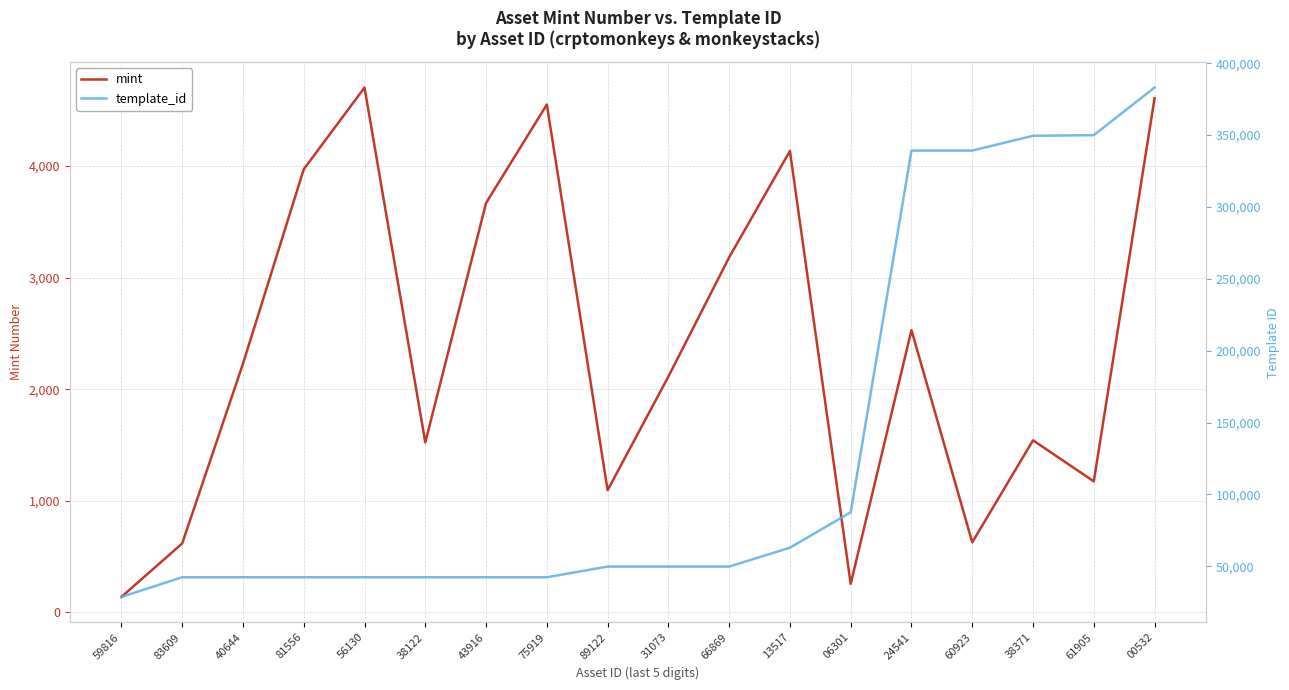

Rank the categories by template_id value from lowest to highest.

59816, 83609, 40644, 81556, 56130, 38122, 43916, 75919, 89122, 31073, 66869, 13517, 06301, 24541, 60923, 38371, 61905, 00532